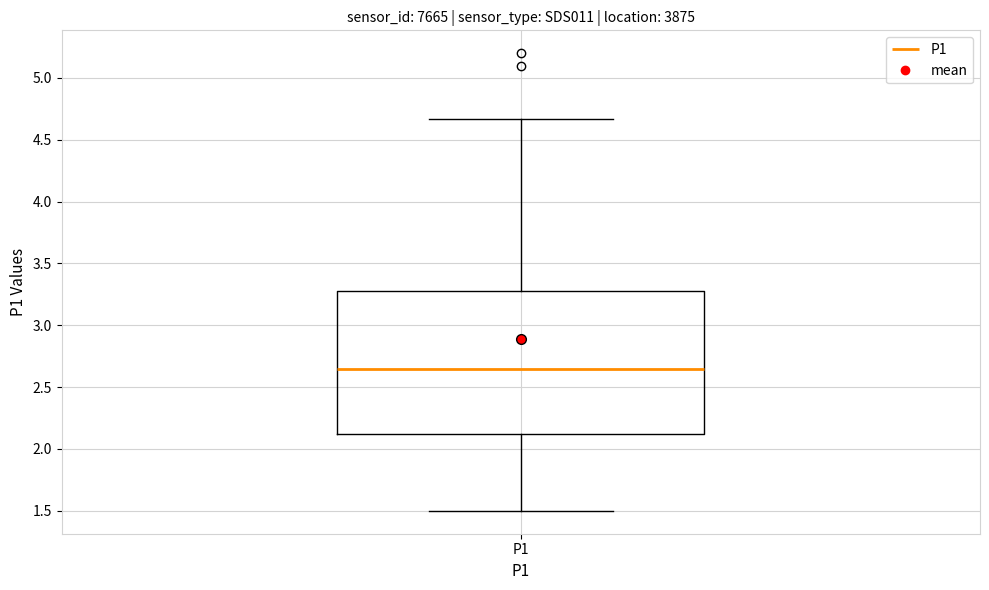

Where does the upper whisker of the box for P1 end on the y-axis? The values are not printed on the chart, so give them approximately, as read against the axis.

4.65